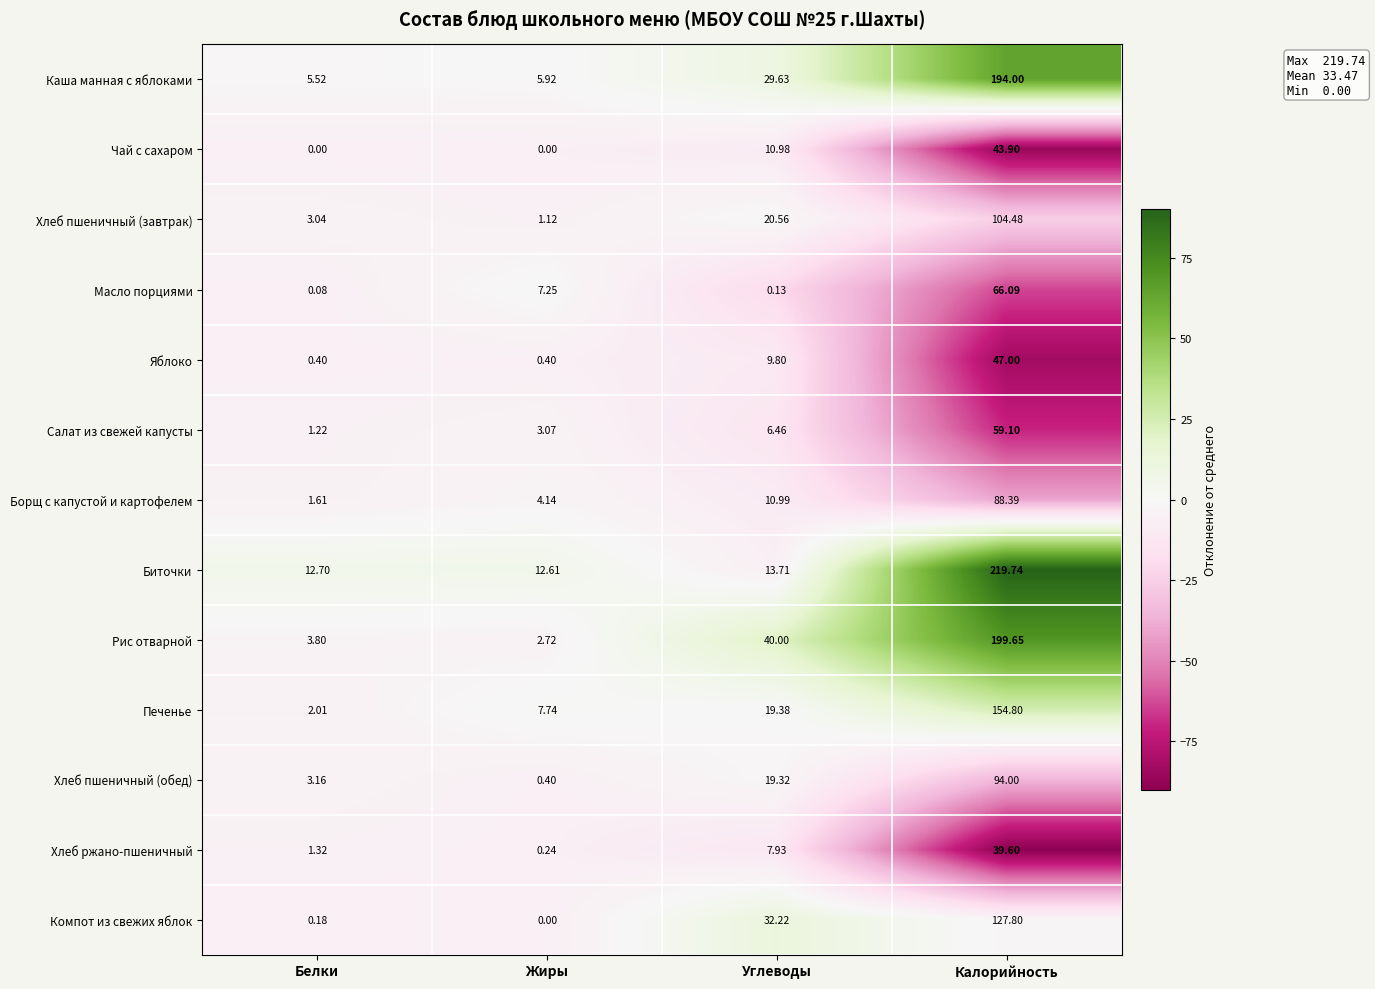

Is the value of Биточки at Жиры greater than the value of Хлеб пшеничный (завтрак) at Углеводы?

No